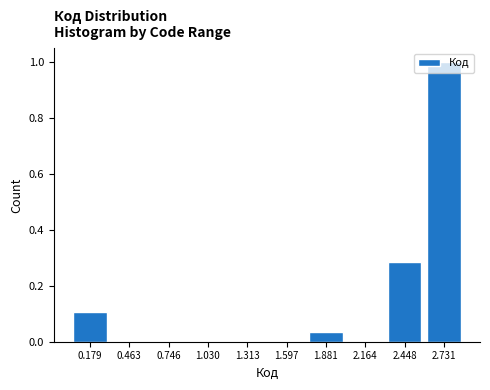

The value at 2.164 is 0.0. True or false?

True